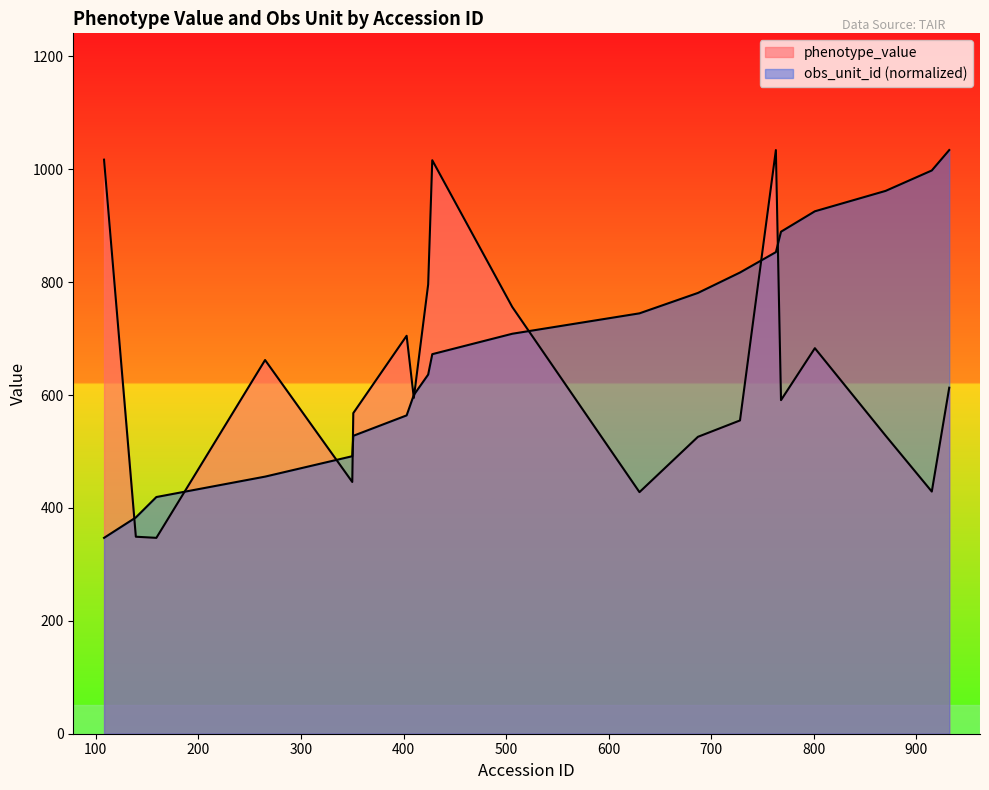

Which has a higher value, 428 or 139?

428